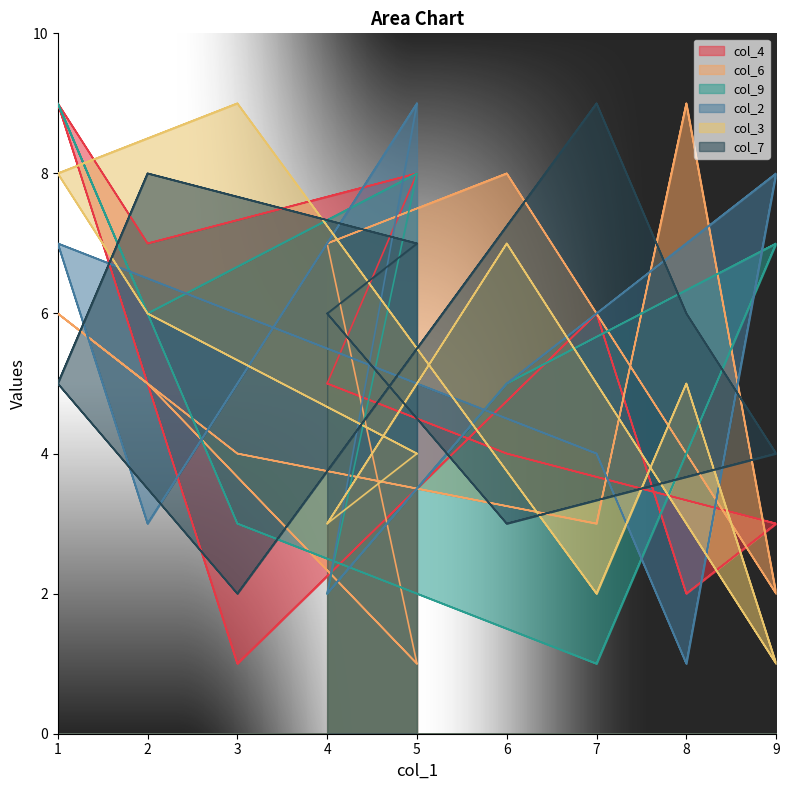

Which series has the largest range (max minus min)?

col_4